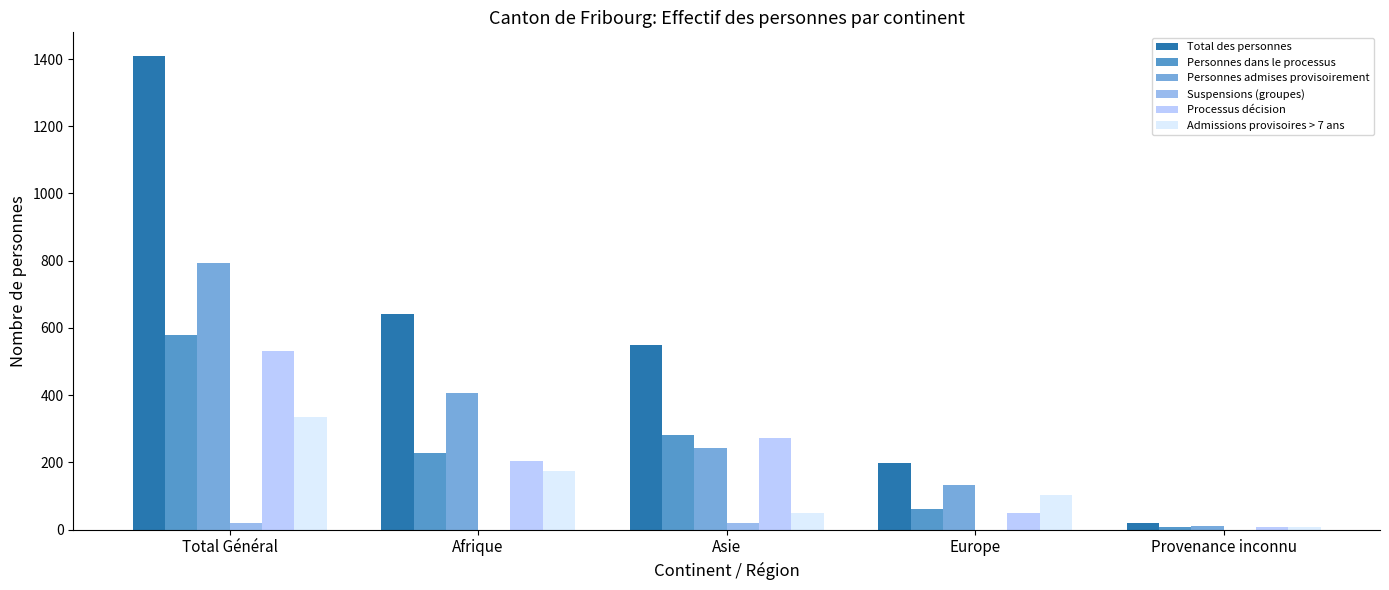

Which series has the largest total across all categories?

Total des personnes